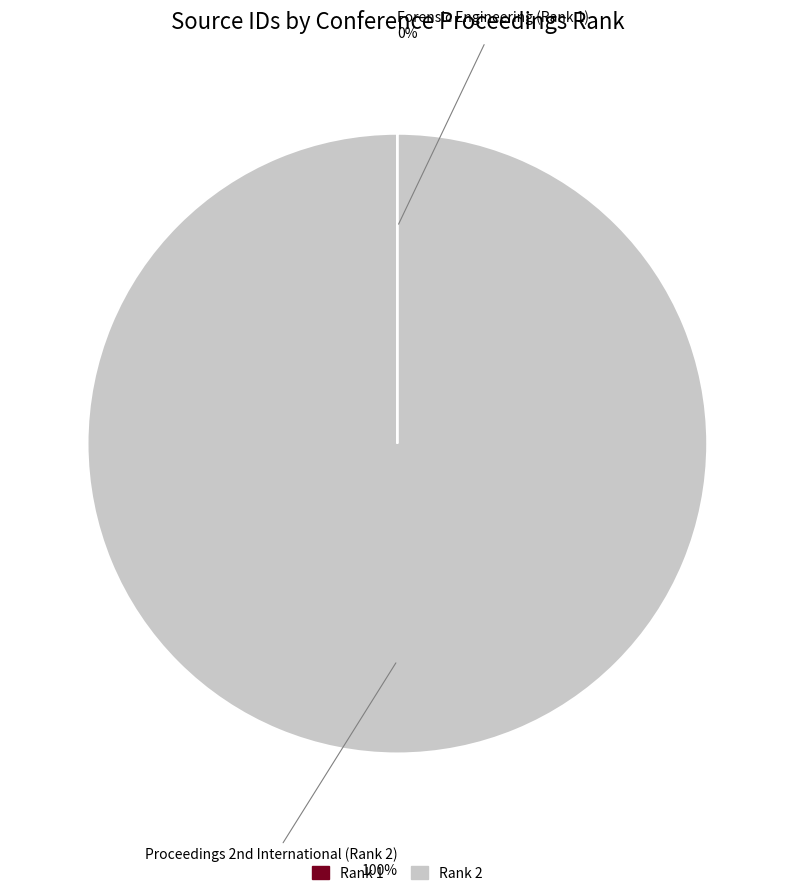

Is there any slice that represents more than half of the pie?

Yes